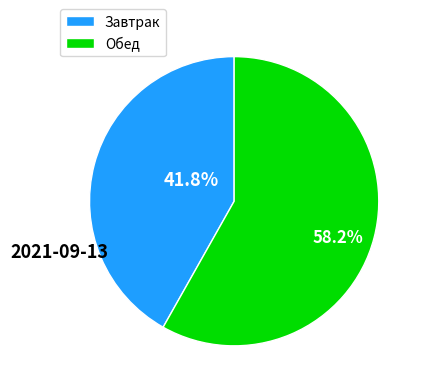

How many slices are in this pie chart?

2